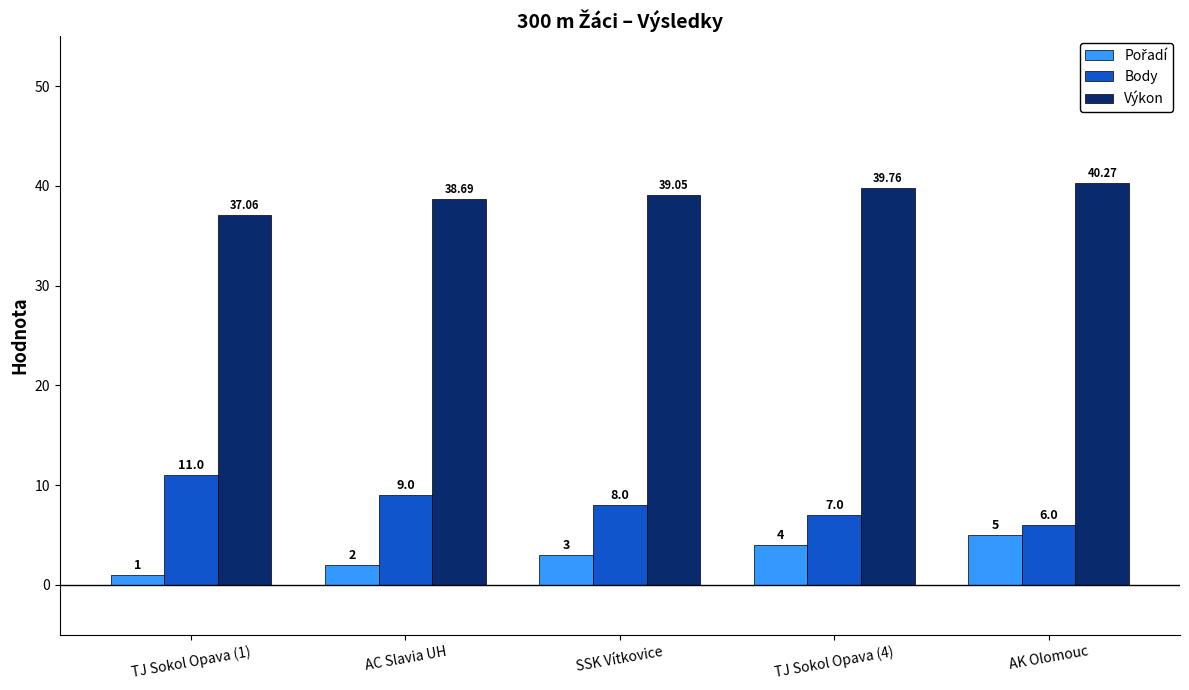

How many distinct data groups are displayed?

3